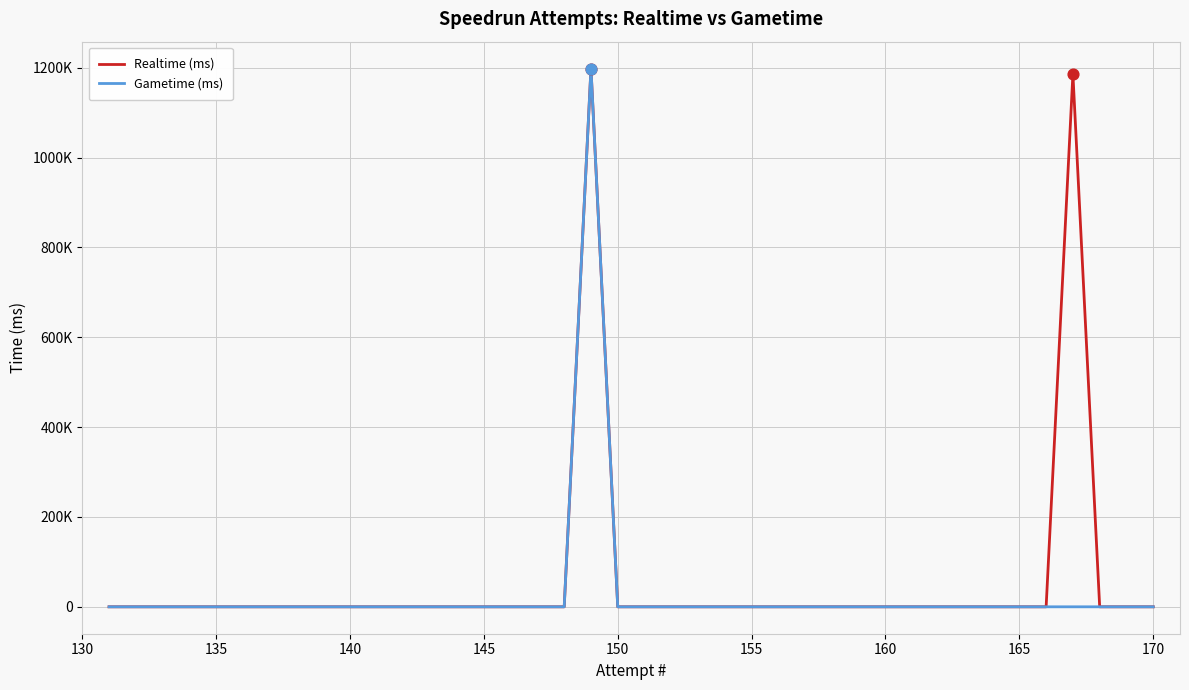

Which series contains the highest Y value?

Realtime (ms)